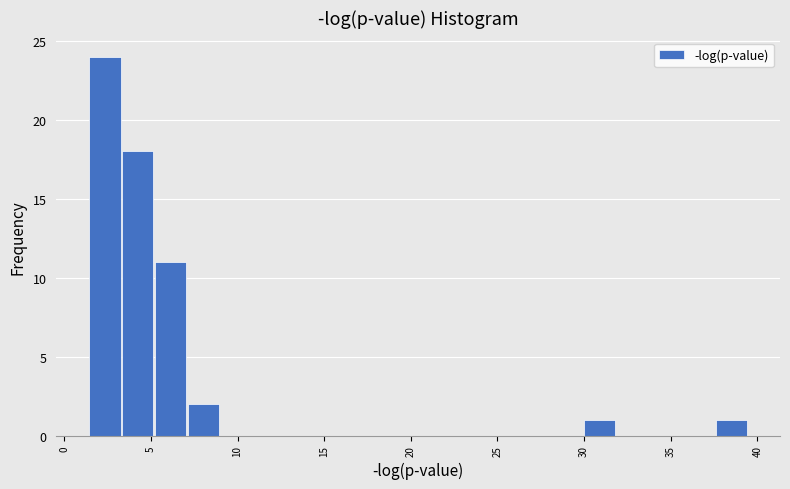

Read against the x-axis, roughly where is the centre of the tallest bar?

2.5